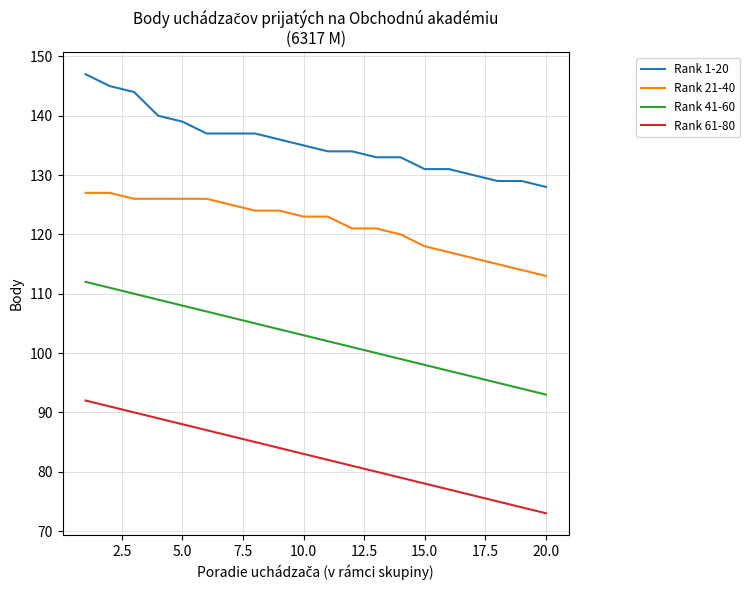

List the series in order of their overall mean, lowest first.

Rank 61-80, Rank 41-60, Rank 21-40, Rank 1-20